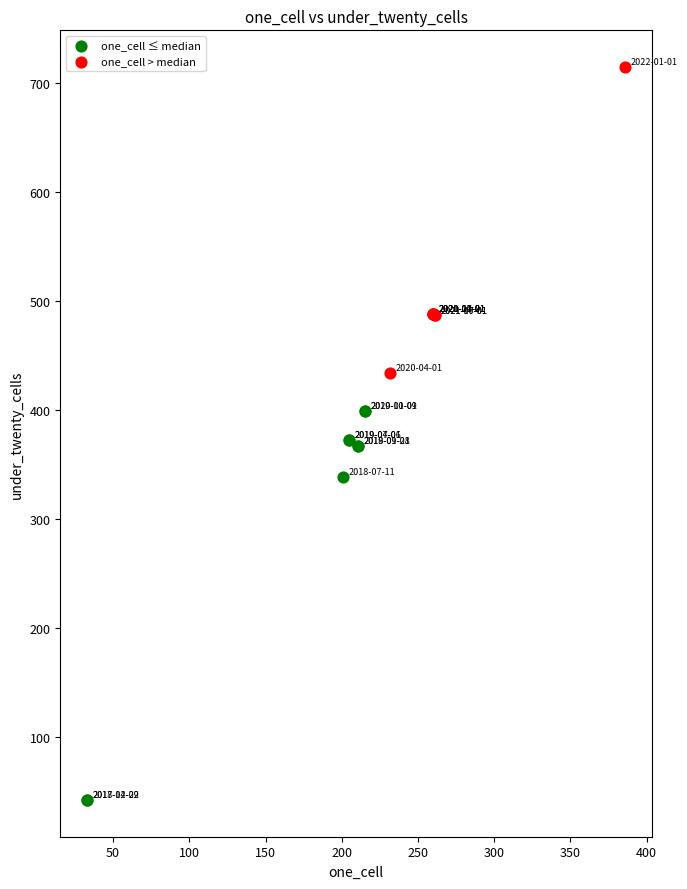

What are all the series names shown in the legend?

one_cell ≤ median, one_cell > median